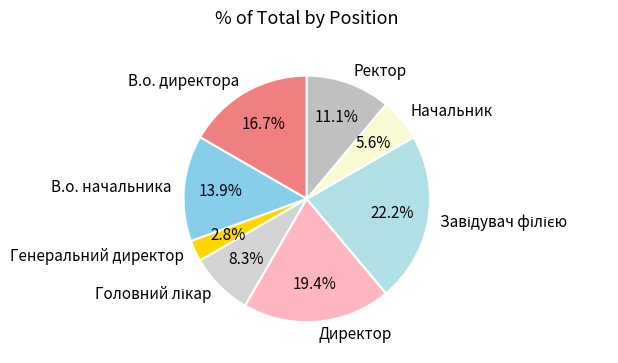

To the nearest percent, what portion does В.о. директора represent?

17%